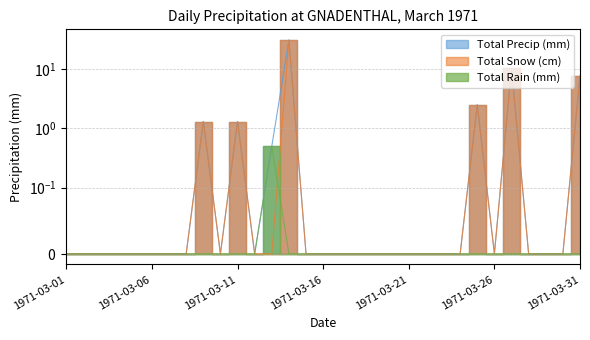

How many interior local valleys does the Total Precip (mm) series have?

3